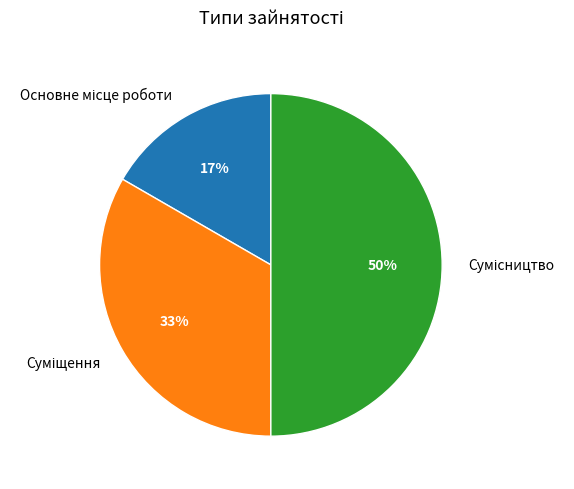

Count the number of slices in the pie.

3